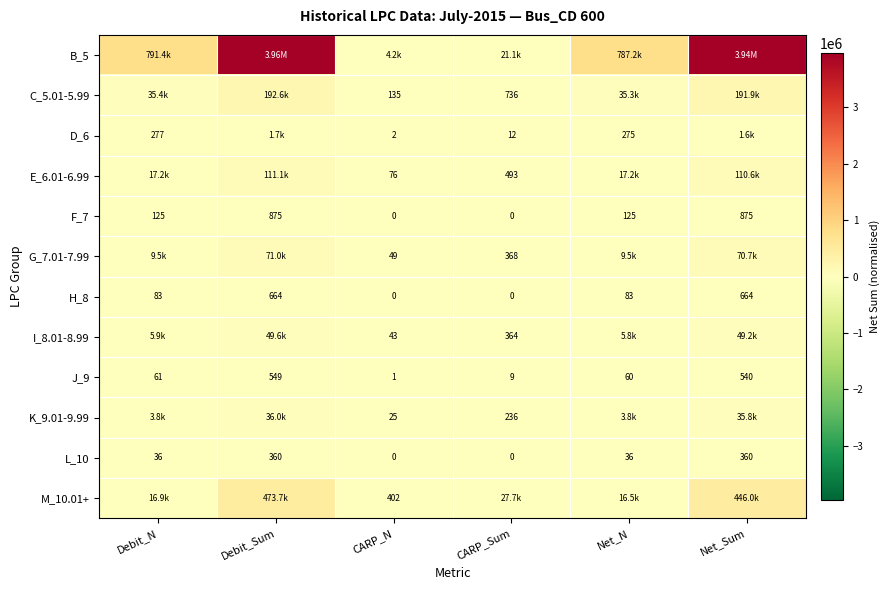

Is the value of E_6.01-6.99 at Debit_Sum greater than the value of M_10.01+ at Net_N?

Yes